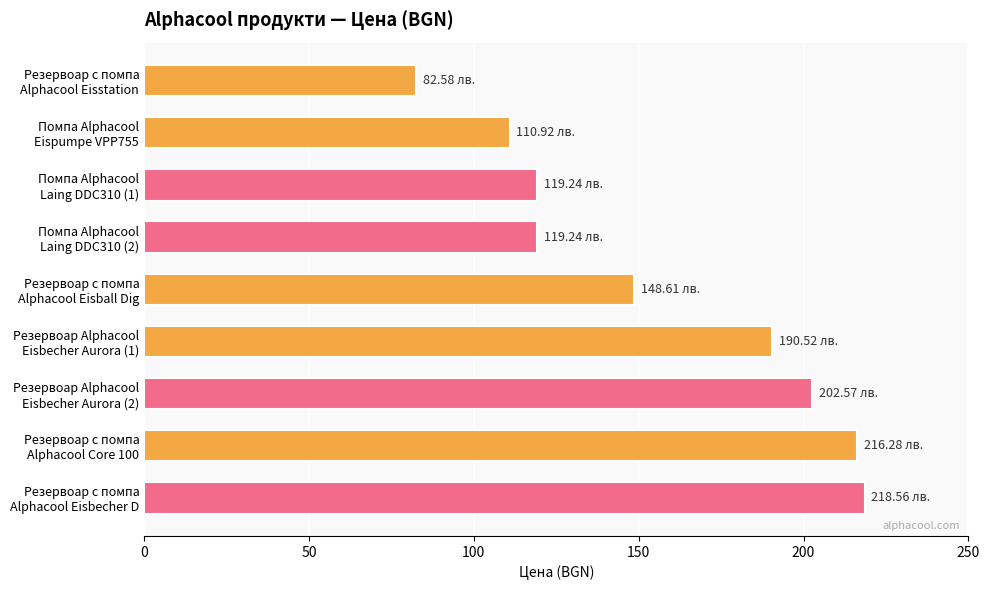

Does the chart contain stacked bars?

No